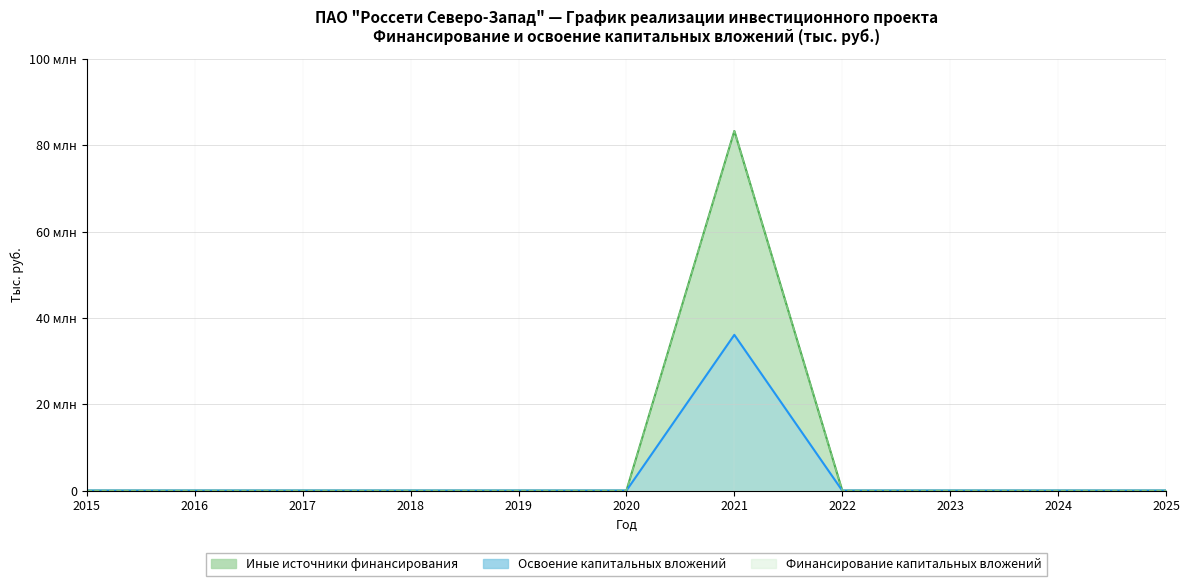

True or false: Иные источники has more than 0 points higher than both neighbors.

True